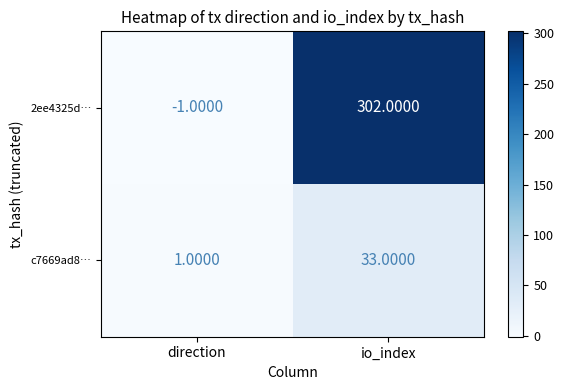

Which category has the highest value across all series?

io_index